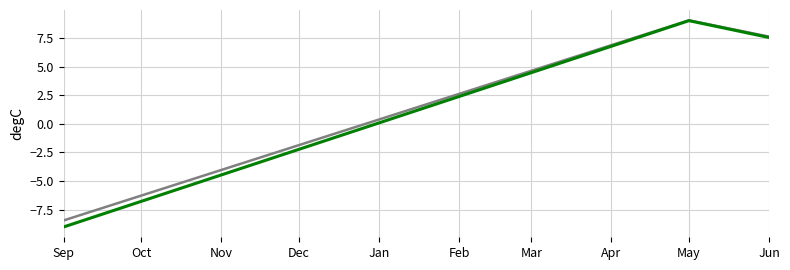

What is the smallest value displayed?

-9.0